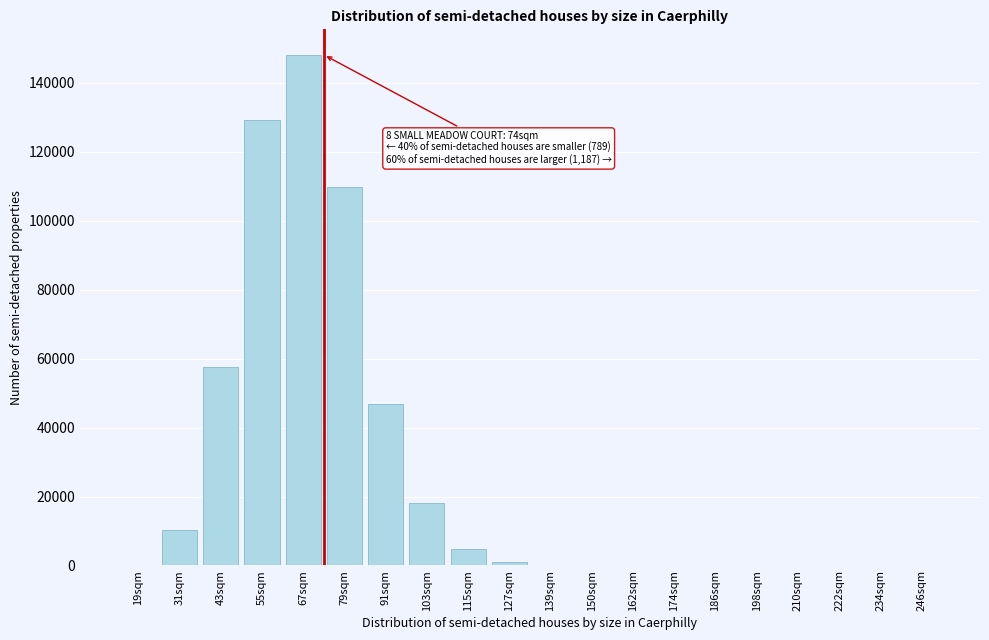

What is the maximum value shown in the chart?

148148